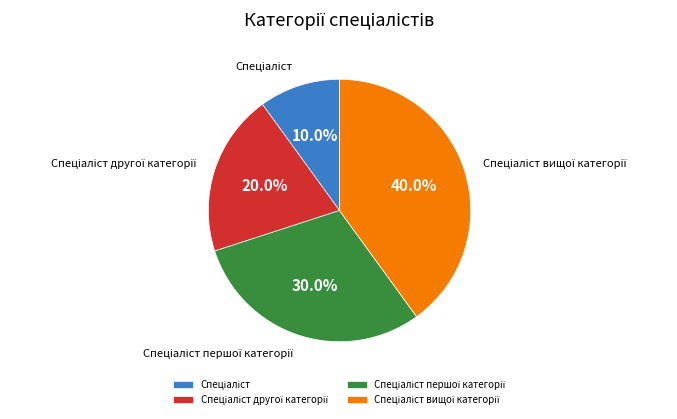

Is there a majority slice in this chart?

No